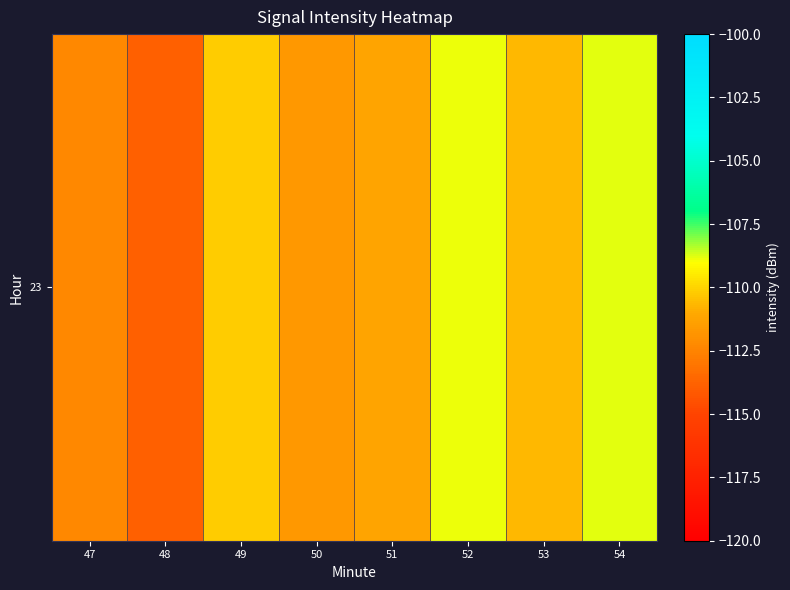

Where does the data first go above -110?

52